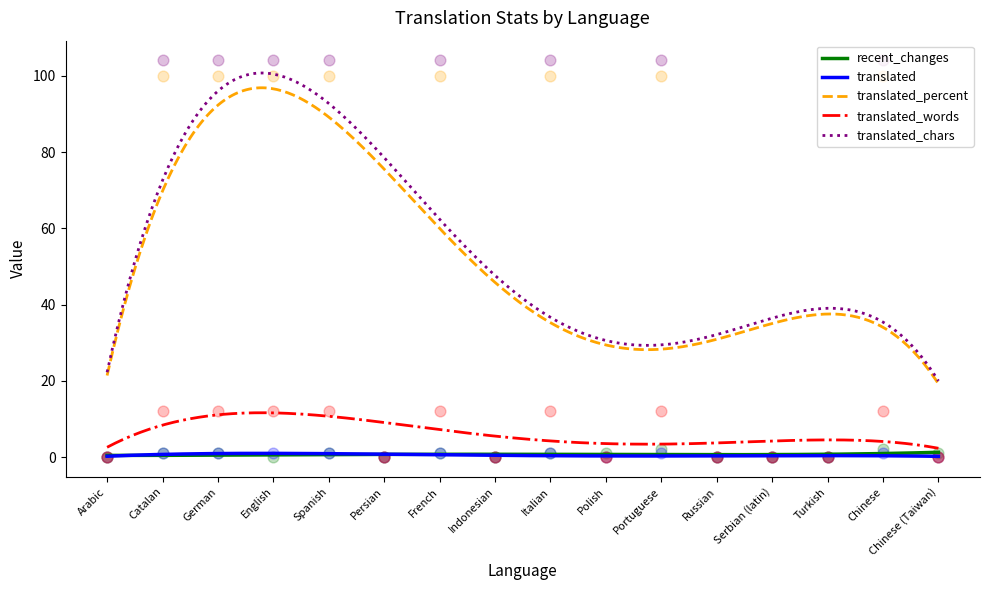

Is the value of translated_words at Spanish greater than the value of translated_chars at Persian?

Yes